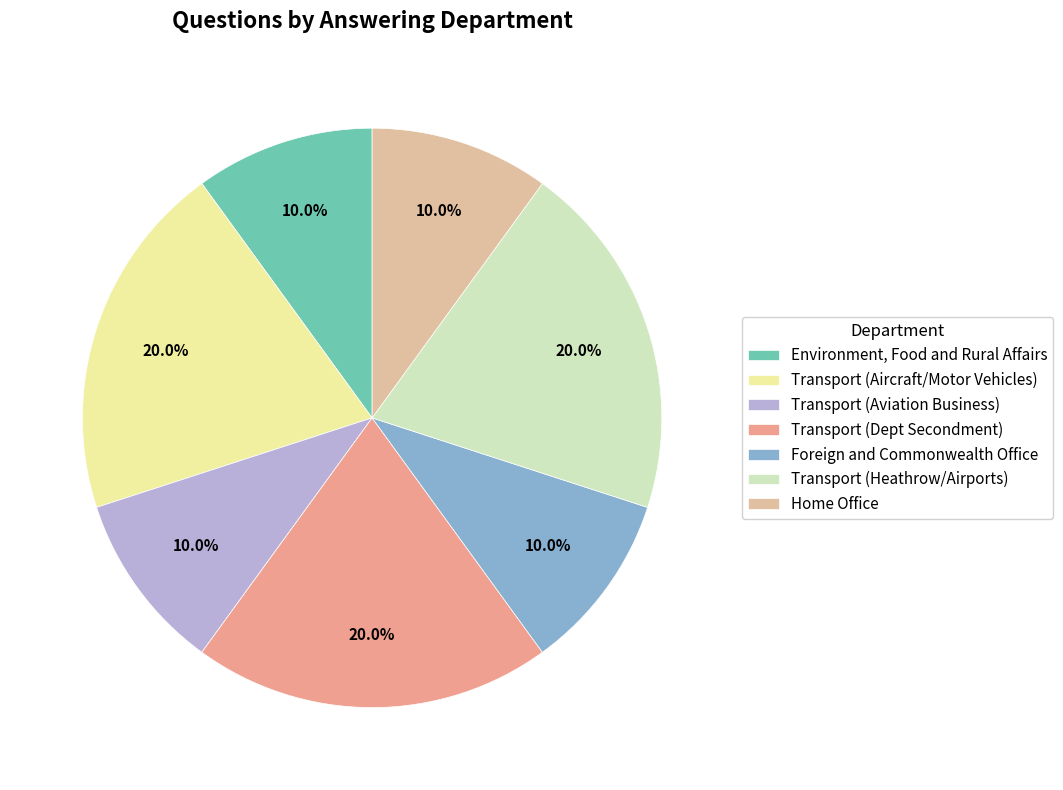

Does Transport (Heathrow/Airports) account for over 50% of the chart?

No